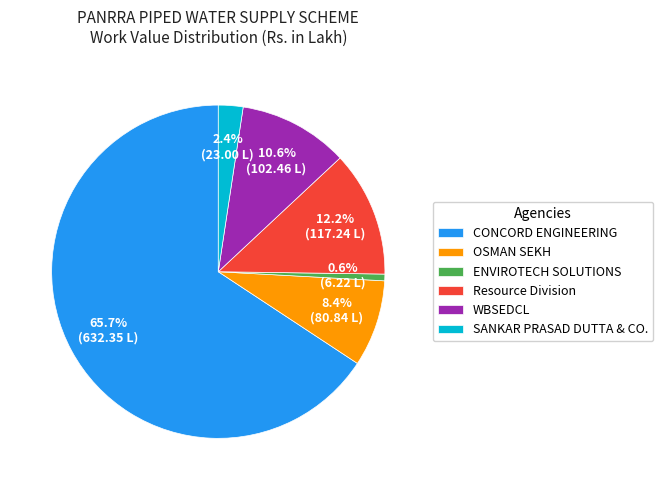

Between Resource Division and SANKAR PRASAD DUTTA & CO., which is larger?

Resource Division